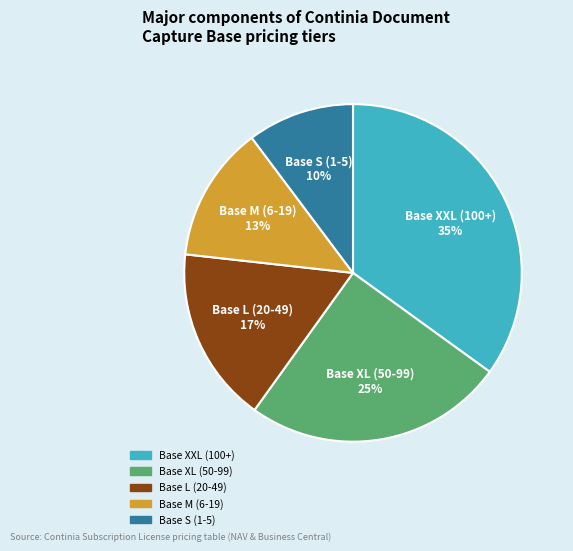

To the nearest percent, what is the average slice percentage?

20%